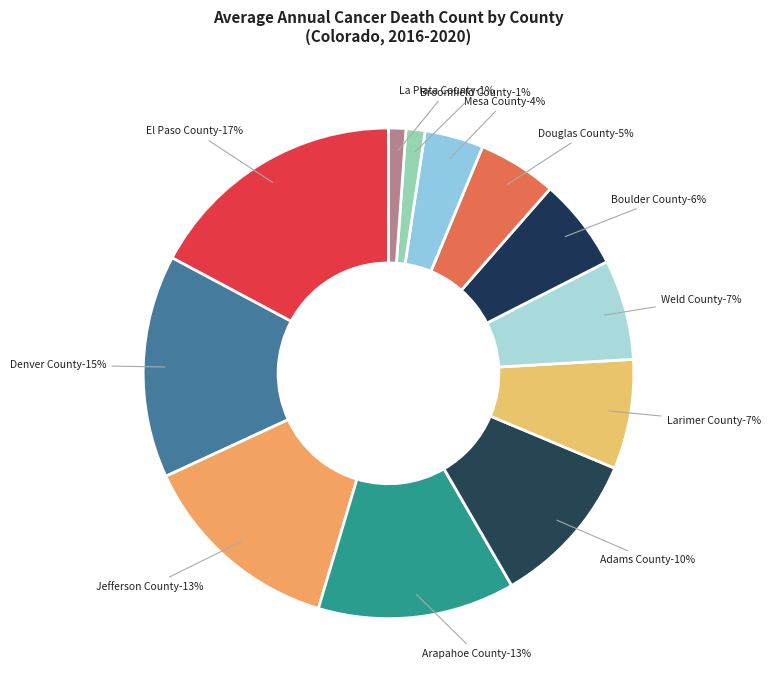

Which has a higher value, Denver County or Mesa County?

Denver County